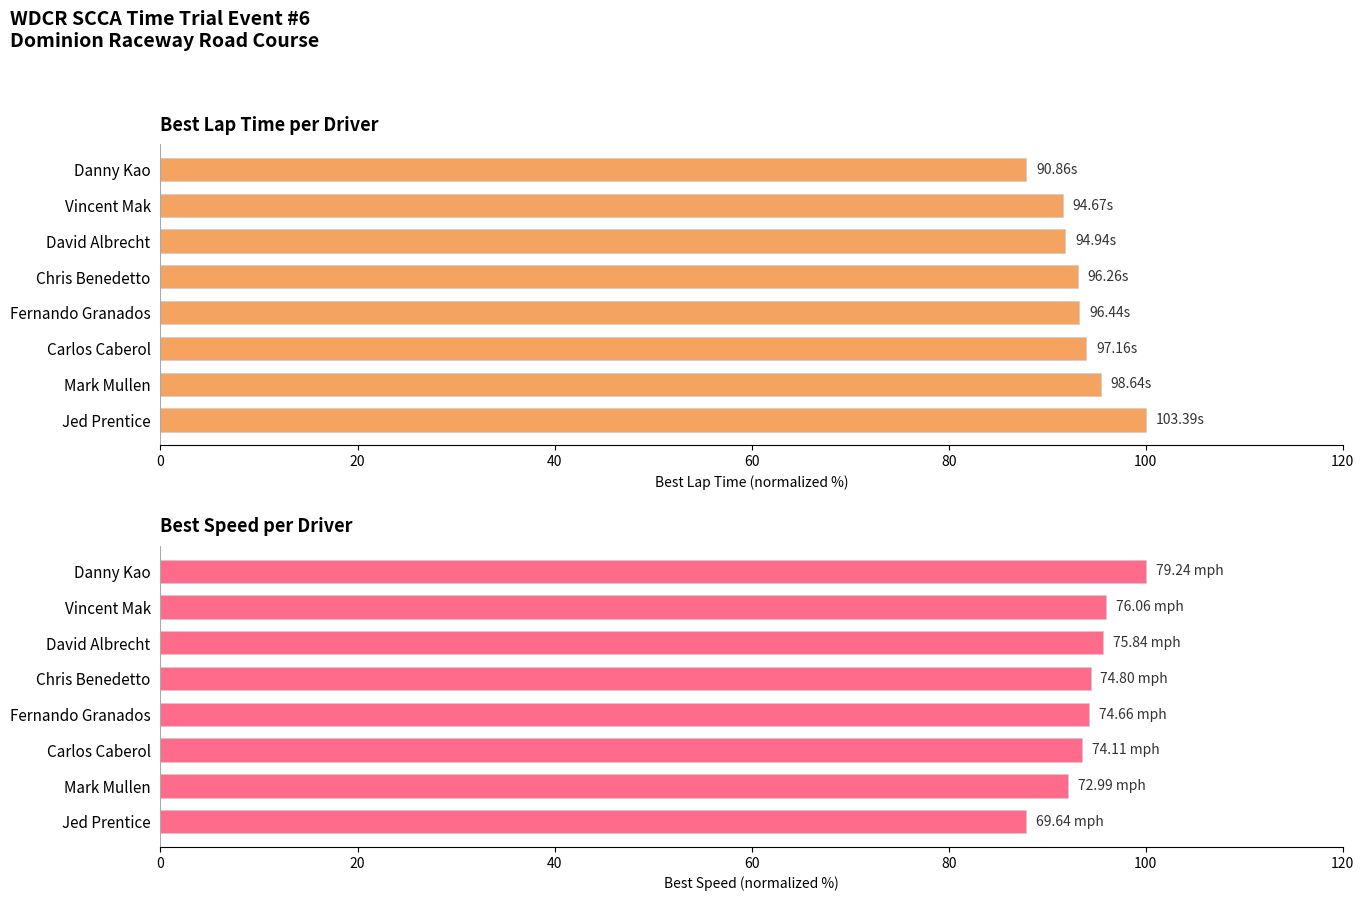

What is the lowest value of the Best Speed series?

87.9